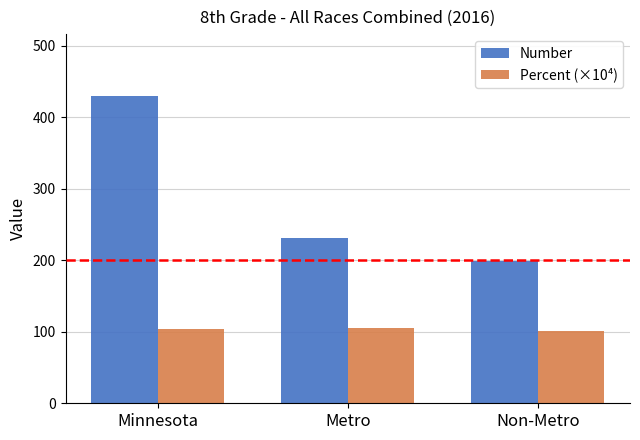

True or false: Number has a value of 199.0 at Non-Metro.

True